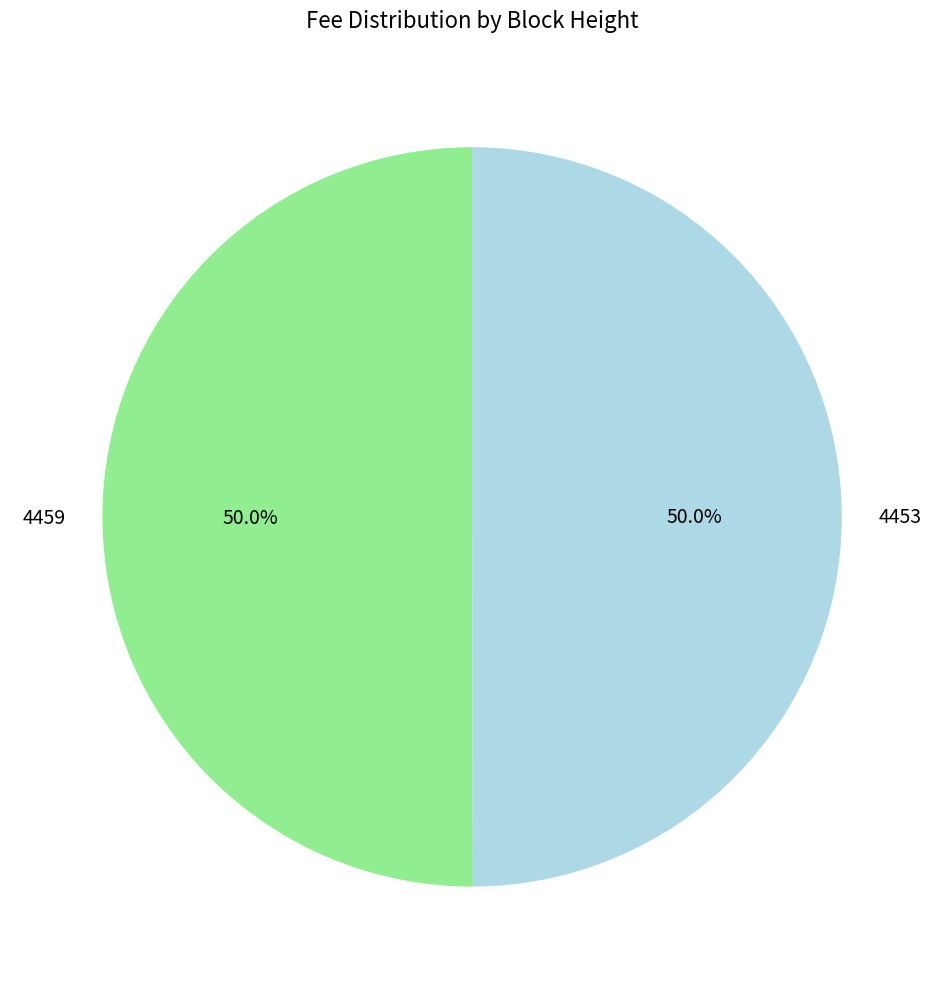

Combined, do 4453 and 4459 account for over 50%?

Yes